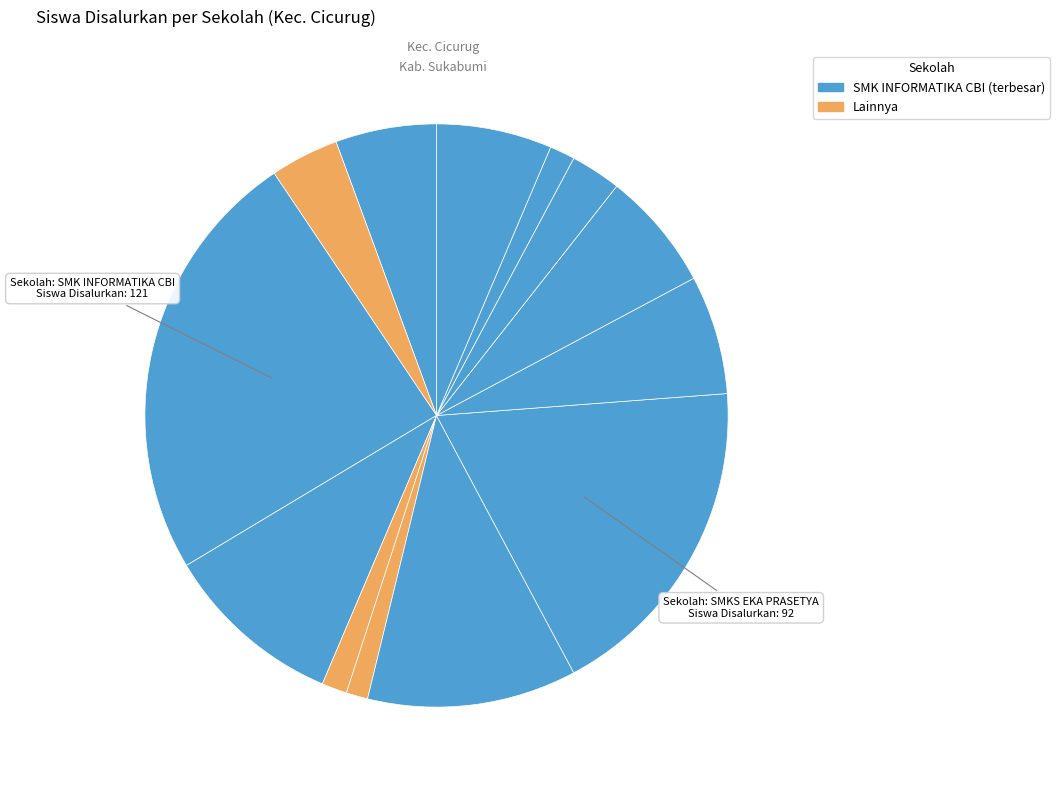

Is there any slice that represents more than half of the pie?

No